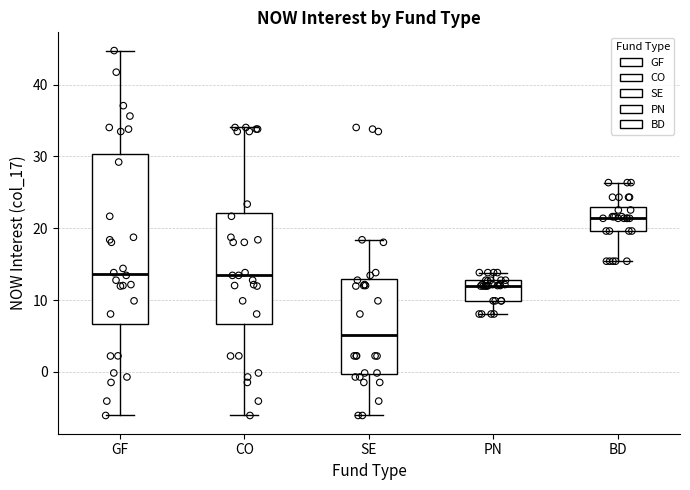

Reading left to right, read every box against the y-axis: the position of its median line, the range the box covers, and the ends of its whiskers. The values are not printed on the chart, so give them approximately, as read against the axis.

GF: median 14, box 7 to 30, whiskers -6 to 45
CO: median 13, box 7 to 22, whiskers -6 to 34
SE: median 5, box 0 to 13, whiskers -6 to 18
PN: median 12, box 10 to 13, whiskers 8 to 14
BD: median 21, box 20 to 23, whiskers 15 to 26